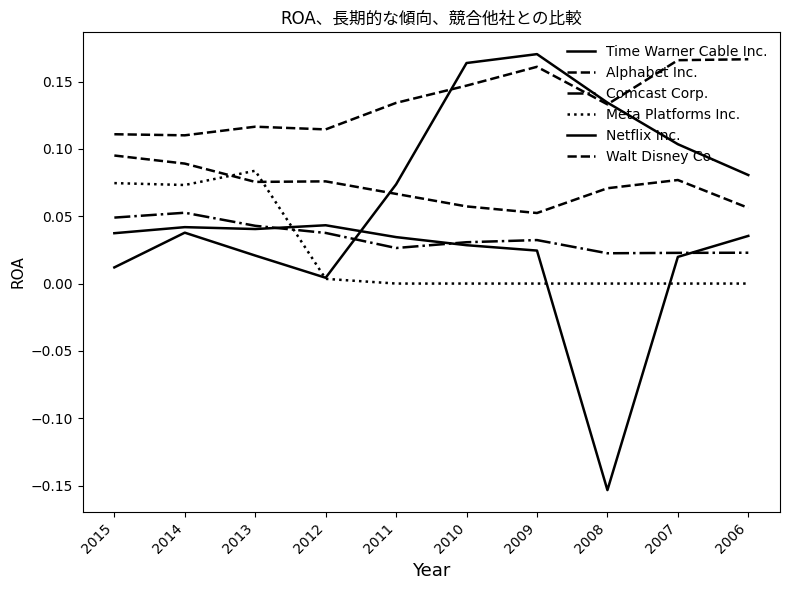

In Comcast Corp., how many points are higher than both neighbors (excluding endpoints)?

2